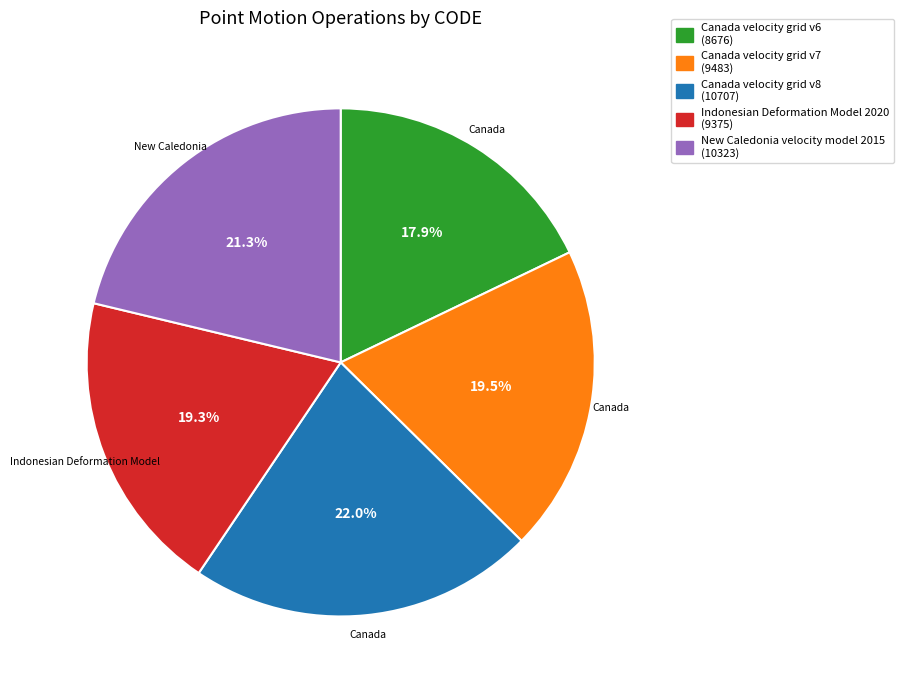

Between Canada velocity grid v6 (8676) and New Caledonia velocity model 2015 (10323), which is larger?

New Caledonia velocity model 2015 (10323)